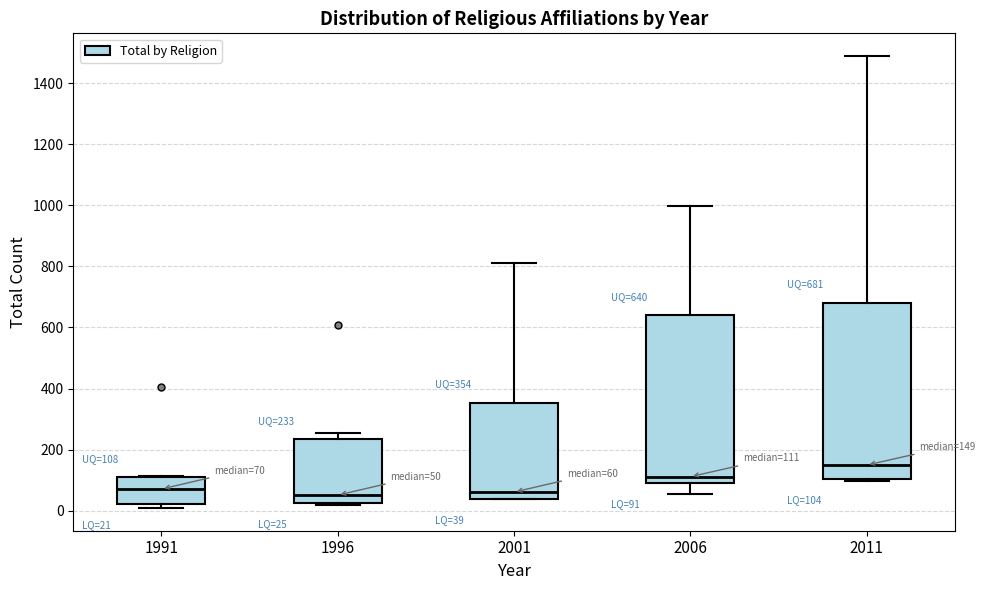

Which box is the tallest, from its lower edge to its upper edge?

2011